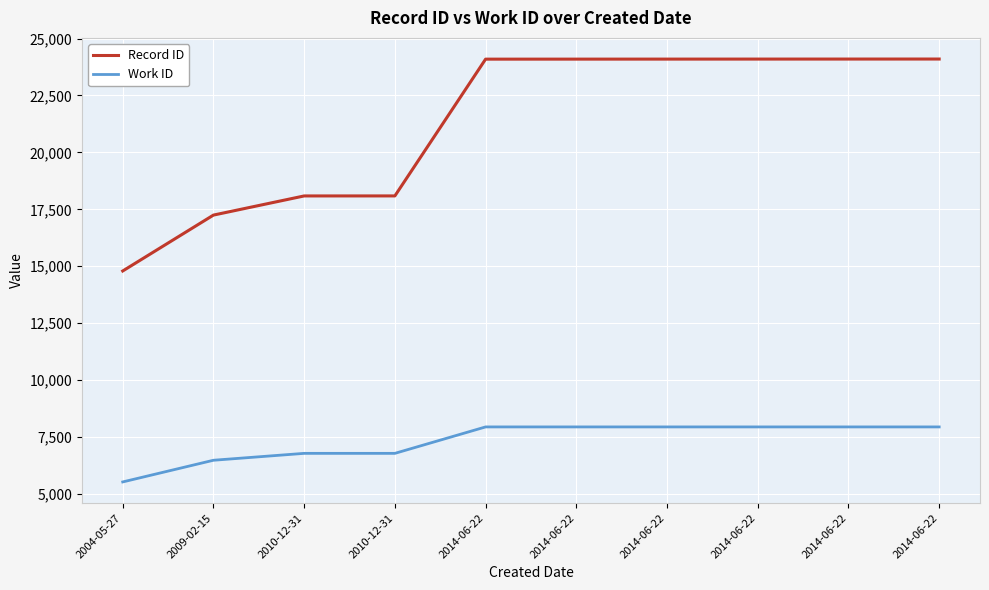

What are all the series names shown in the legend?

Record ID, Work ID